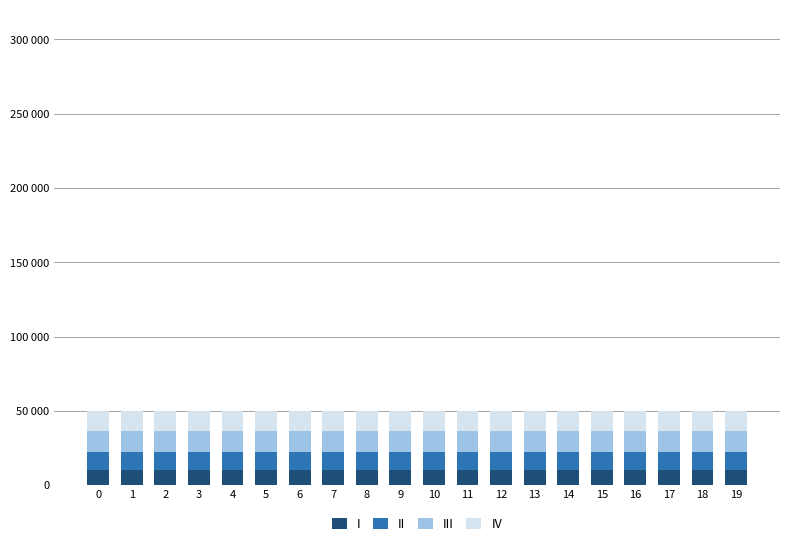

What are all the series names shown in the legend?

I, II, III, IV